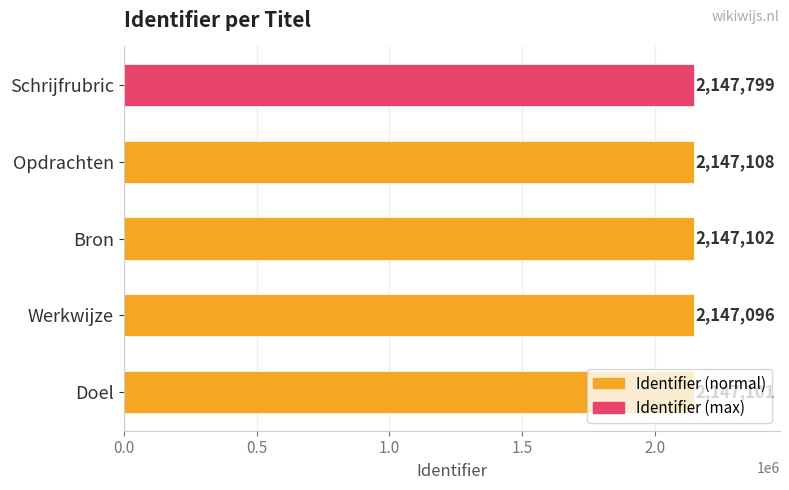

Which category has the lowest value across all series?

Werkwijze